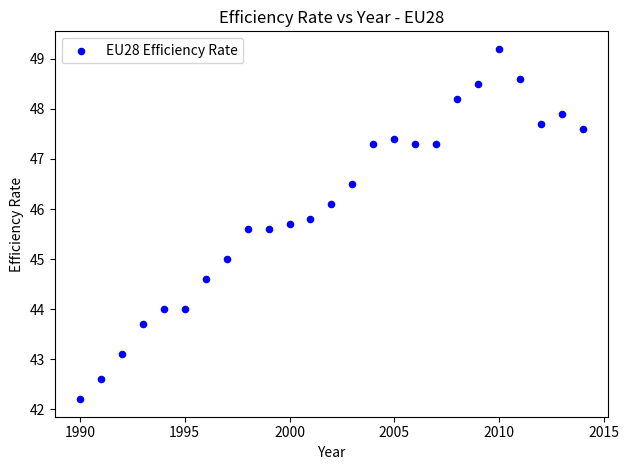

What is the range of X values (max minus min)?

24.0